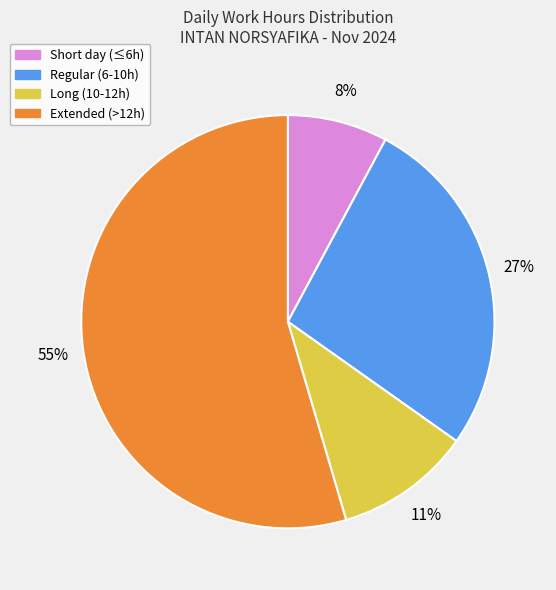

Does Extended (>12h) account for over 50% of the chart?

Yes